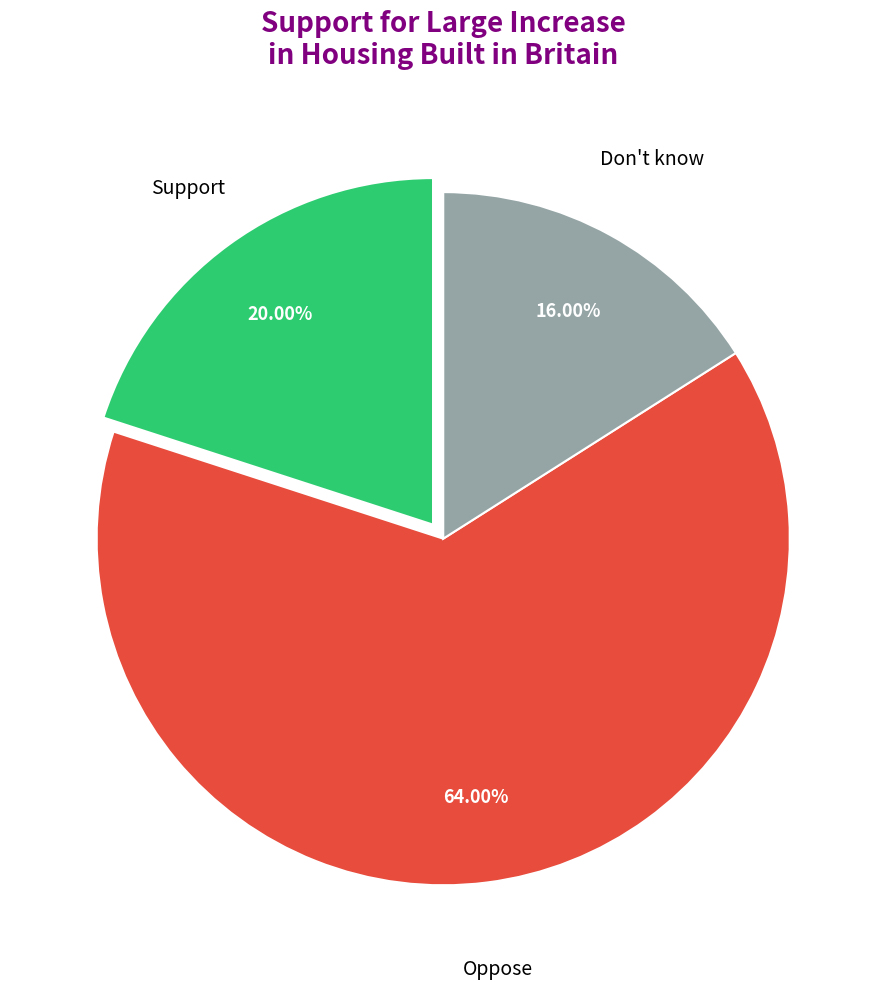

Does any single category account for the majority?

Yes